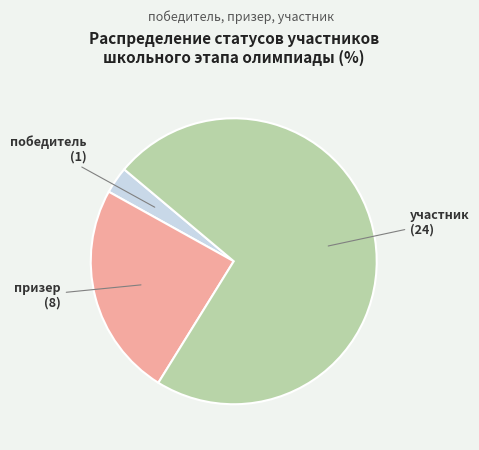

Which has a higher value, участник or призер?

участник